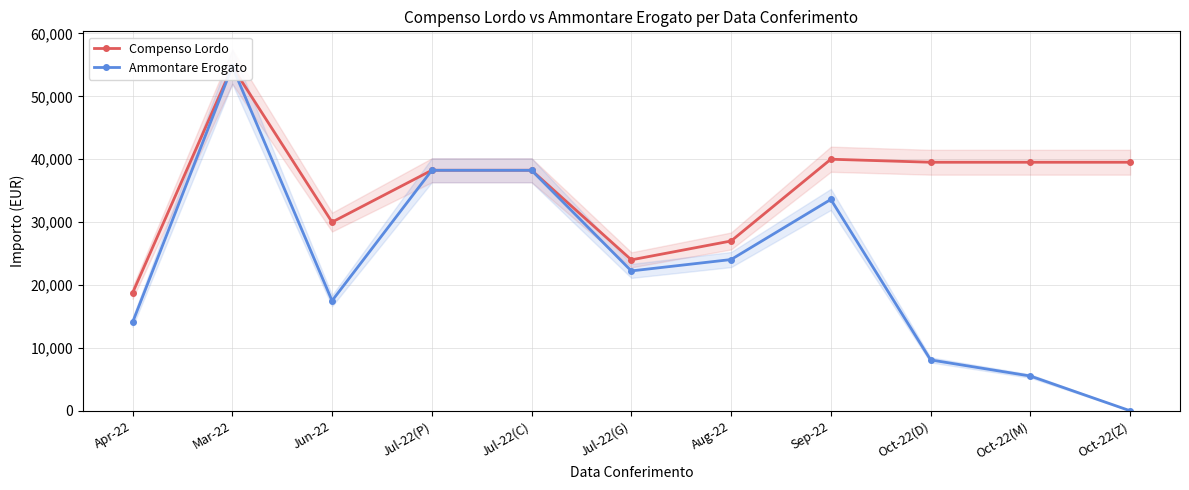

What are all the series names shown in the legend?

Compenso Lordo, Ammontare Erogato